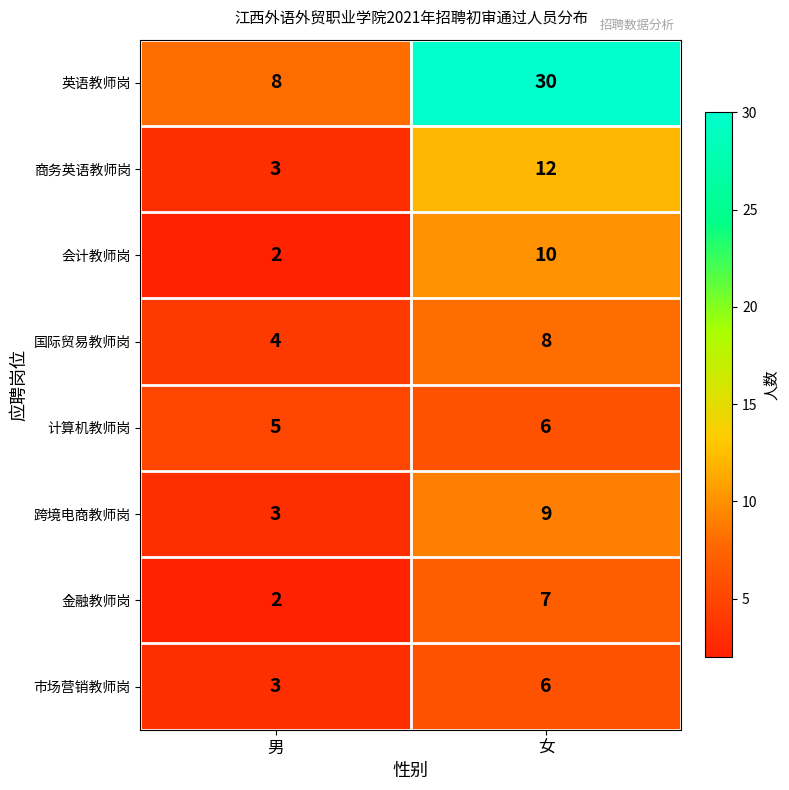

Count the number of categories in the chart.

2